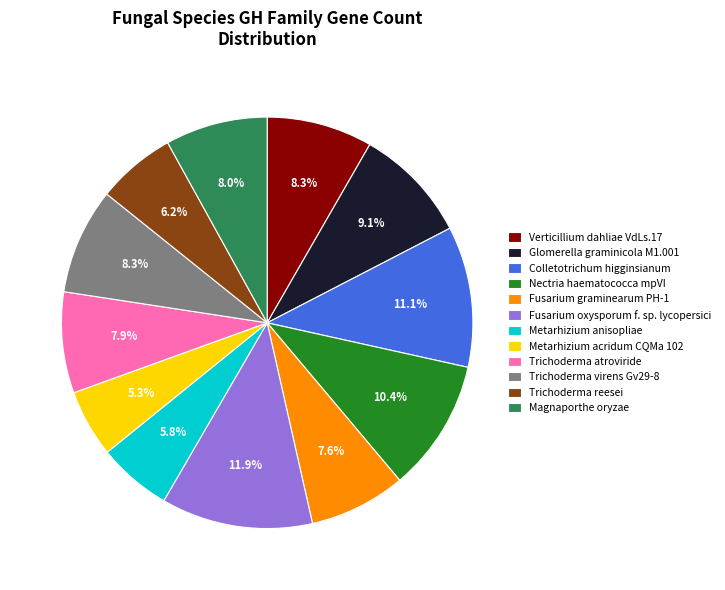

Does Verticillium dahliae VdLs.17 account for over 50% of the chart?

No